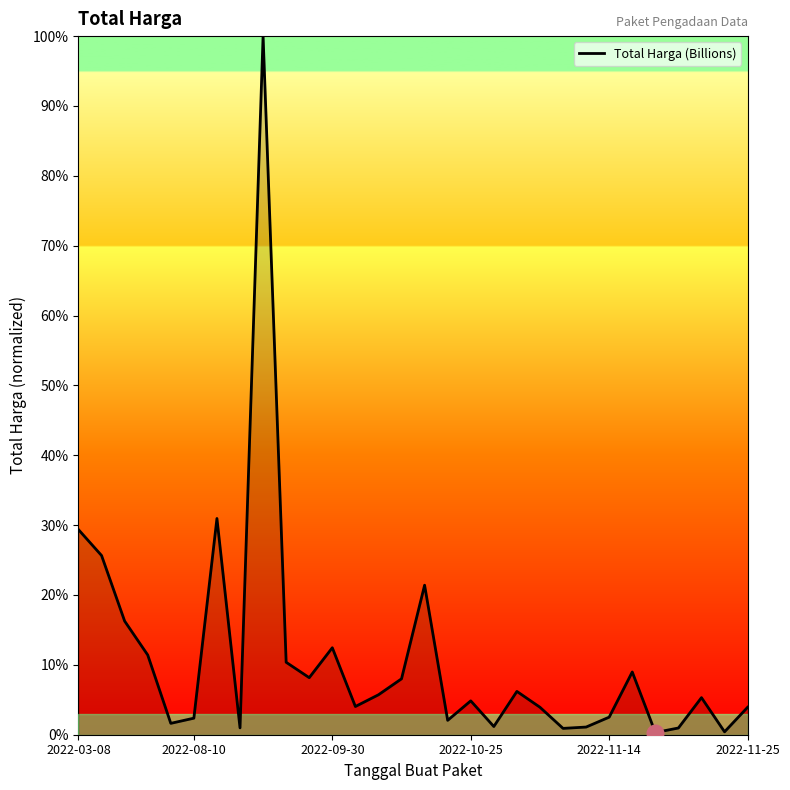

What is the average value?

11.0